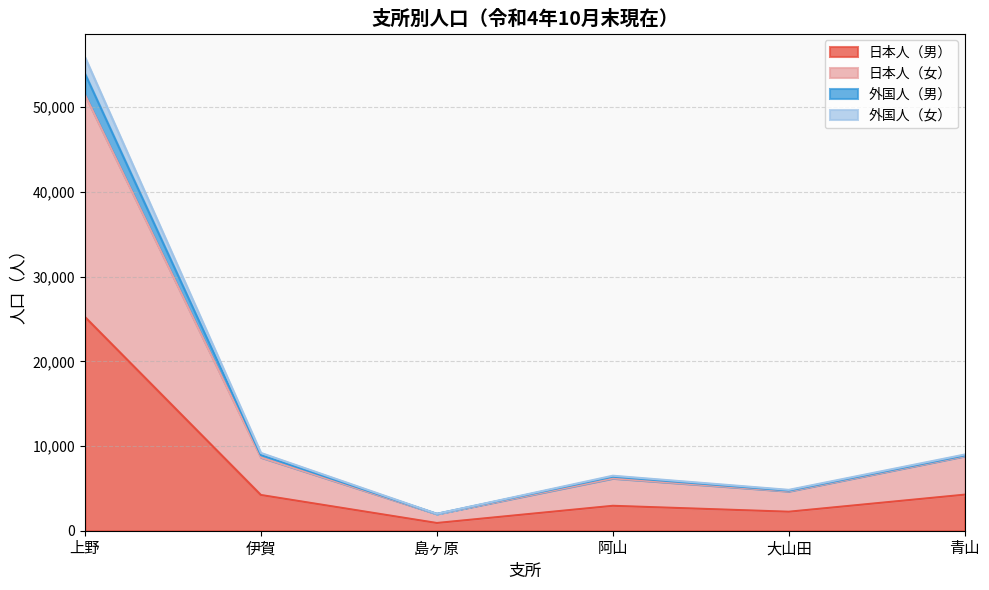

True or false: 外国人（男） and 日本人（女） intersect in this chart.

False